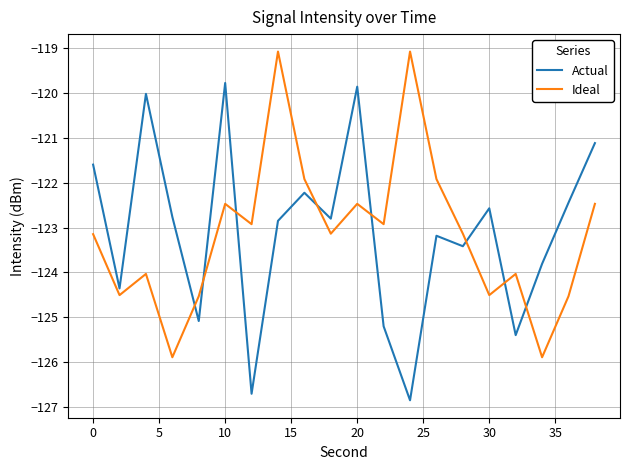

What is the highest value of the Actual series?

-119.8